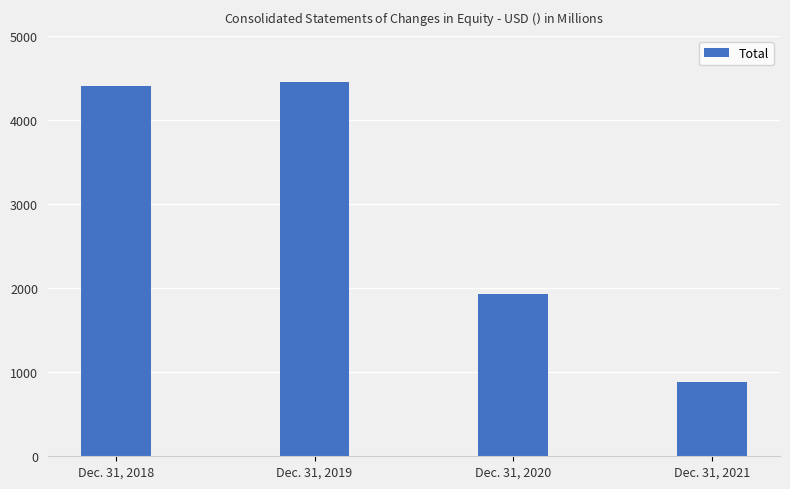

Read the value at Dec. 31, 2021.

888